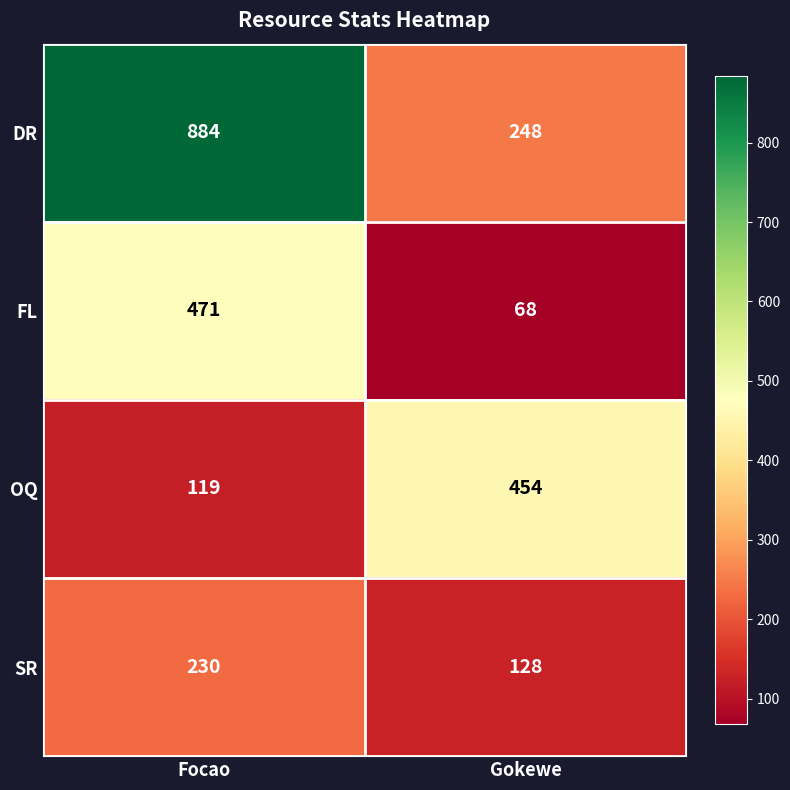

At which category does the chart reach its minimum across all series?

Gokewe